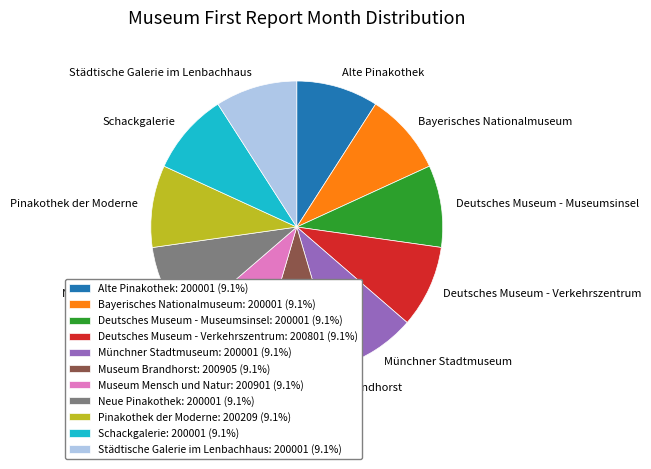

What is the ratio of the value at Museum Brandhorst: 200905 (9.1%) to the value at Deutsches Museum - Verkehrszentrum: 200801 (9.1%)?

1.0